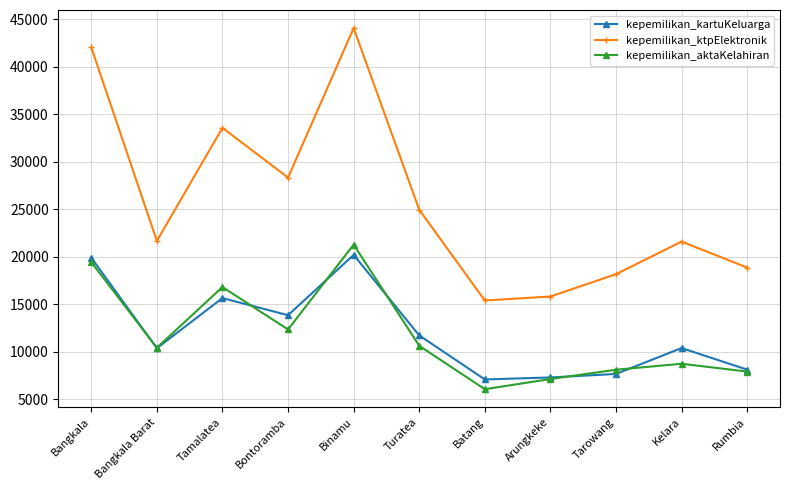

Between Bangkala and Batang, which series saw the biggest shift?

kepemilikan_ktpElektronik